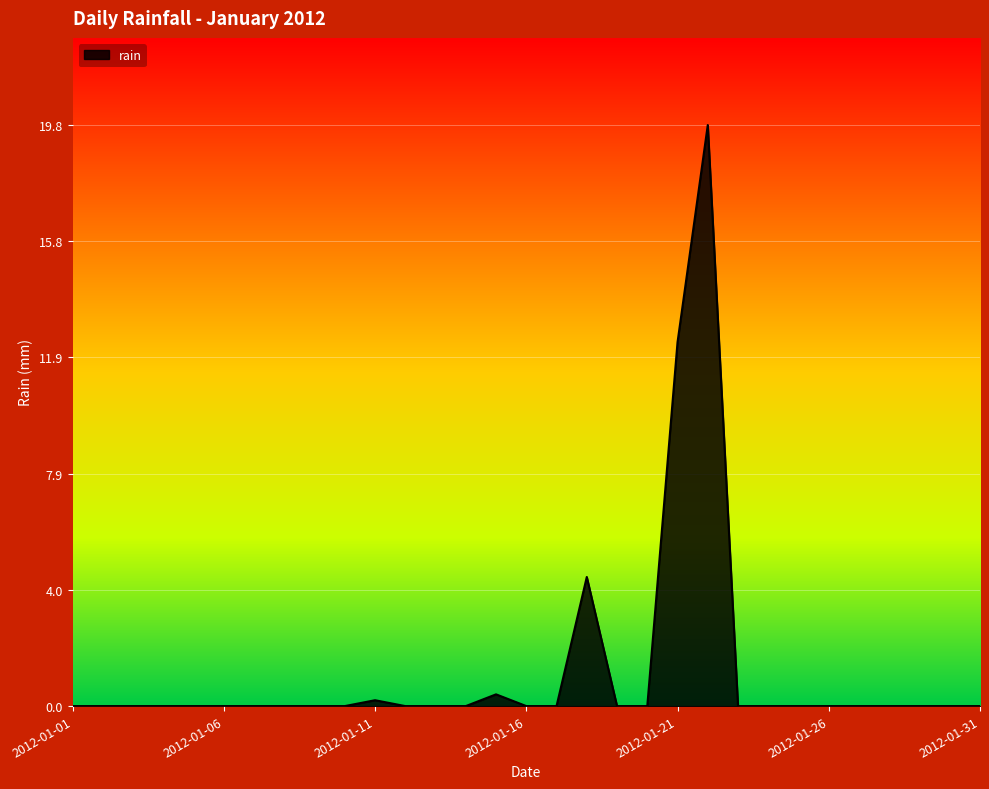

True or false: there are more than 2 points higher than both neighbors.

True